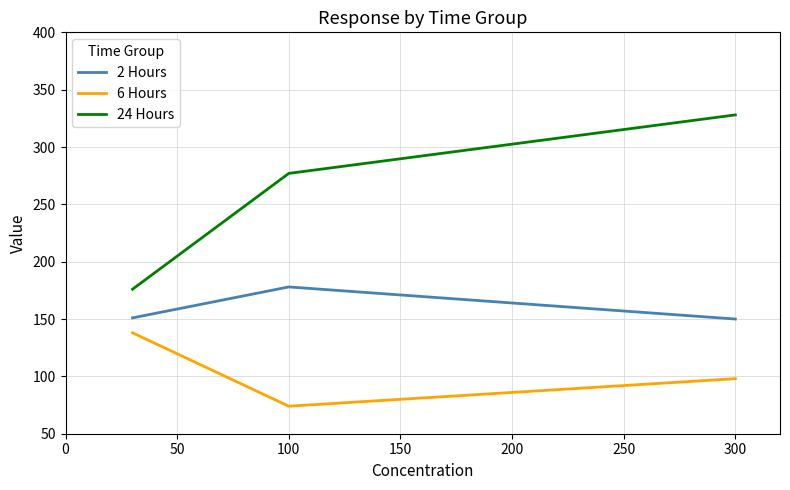

Count the 24 Hours values in the range 176 to 328.

3